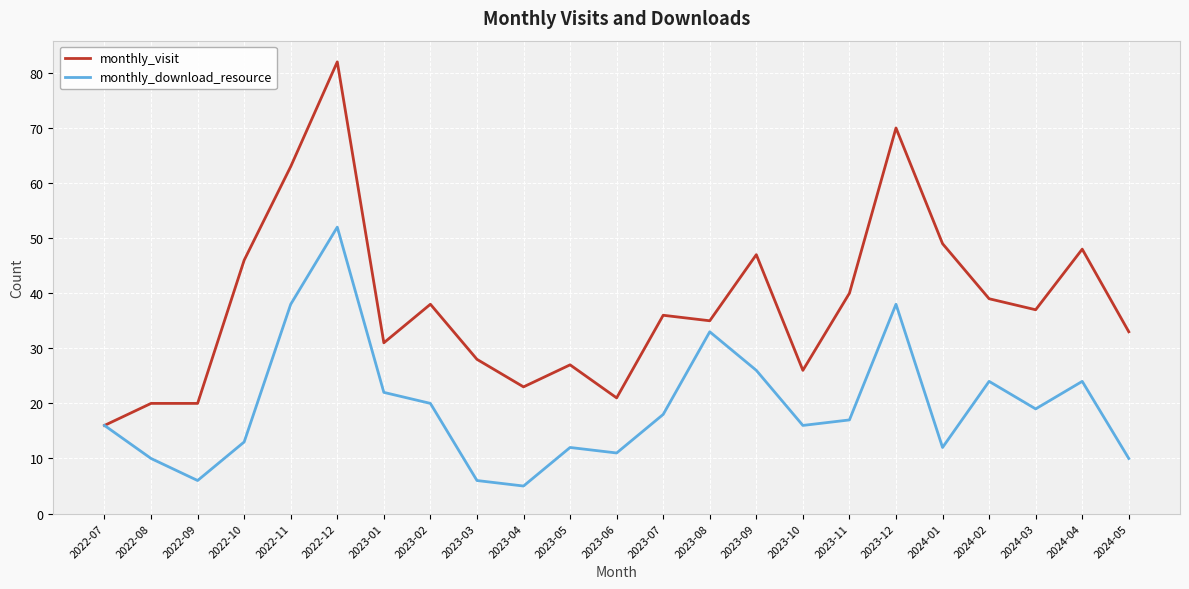

True or false: monthly_visit has more than 2 points higher than both neighbors.

True